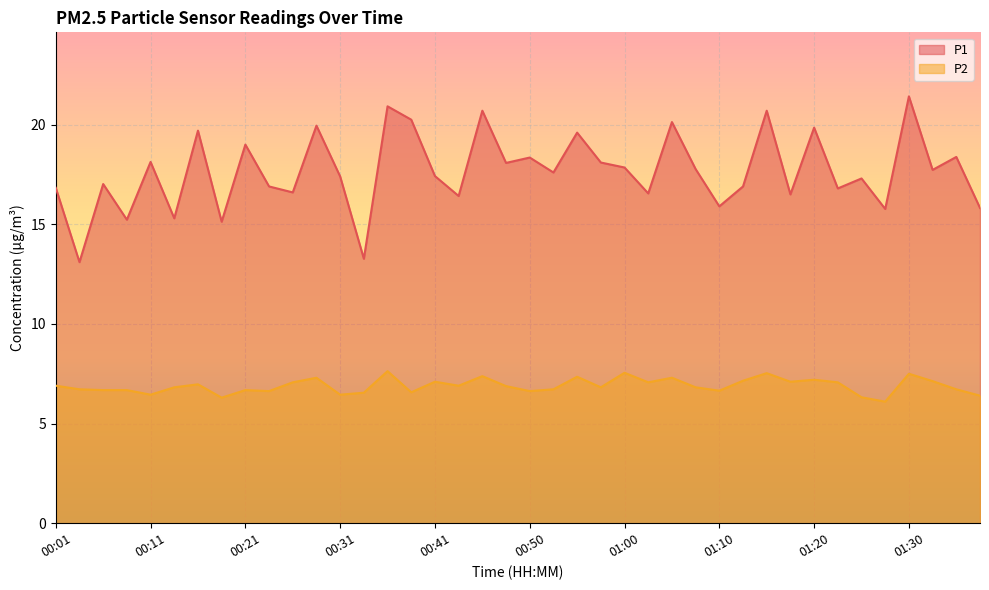

Between 00:06 and 00:50, which series saw the biggest shift?

P1